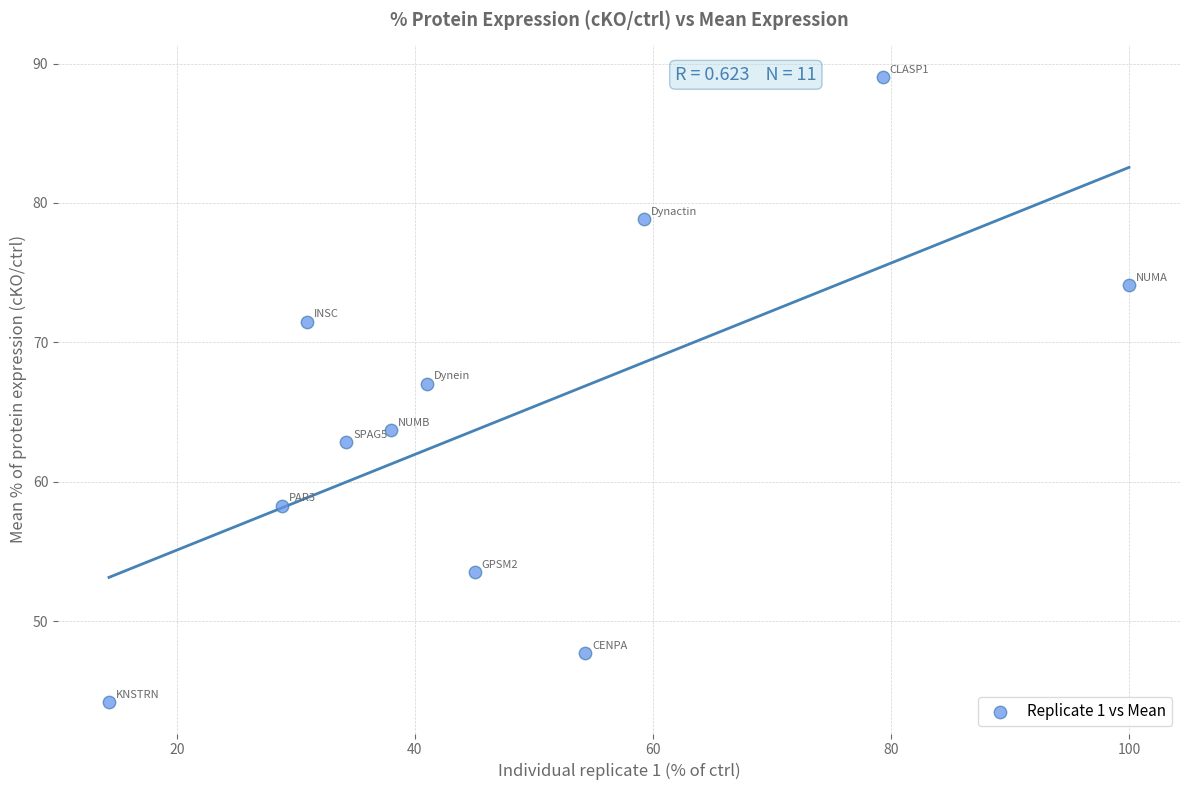

What is the range of X values (max minus min)?

85.7